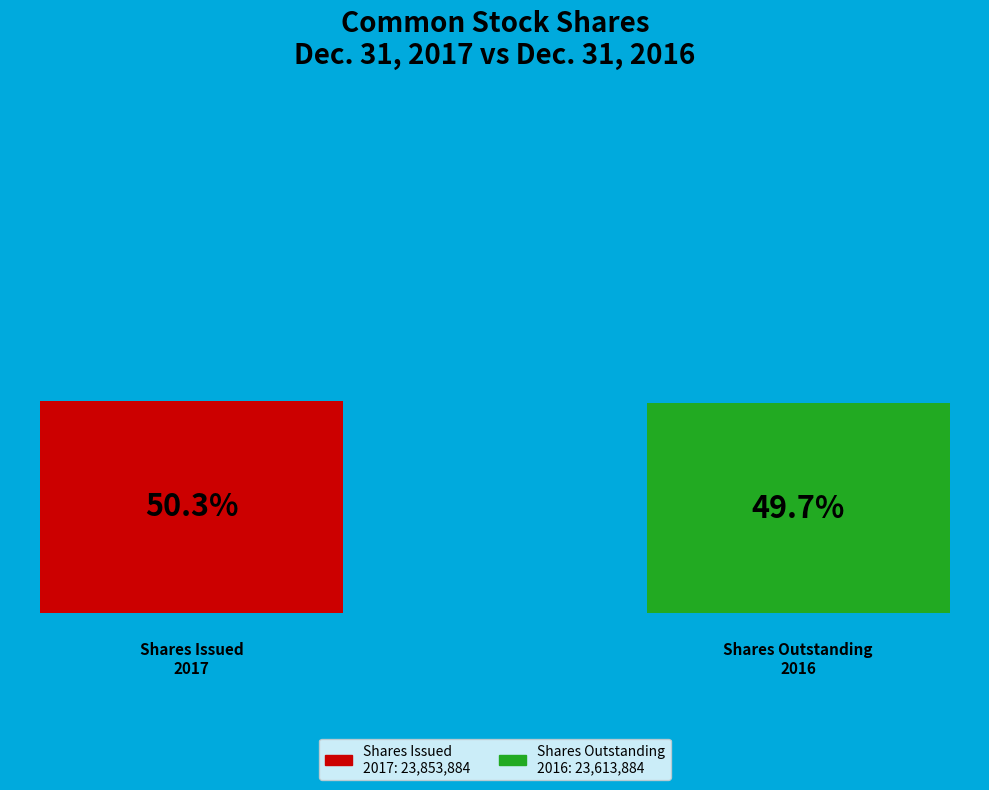

Which category accounts for the majority?

Common stock, shares issued (Dec. 31, 2017)